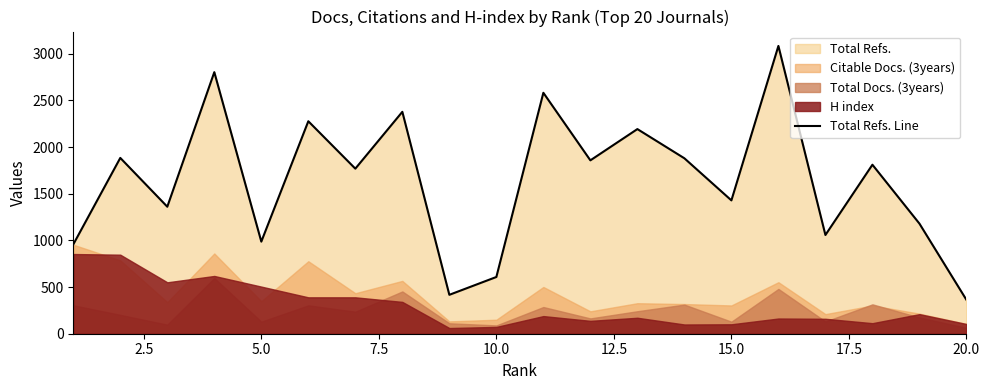

What is the lowest value of the Total Refs. Line series?

363